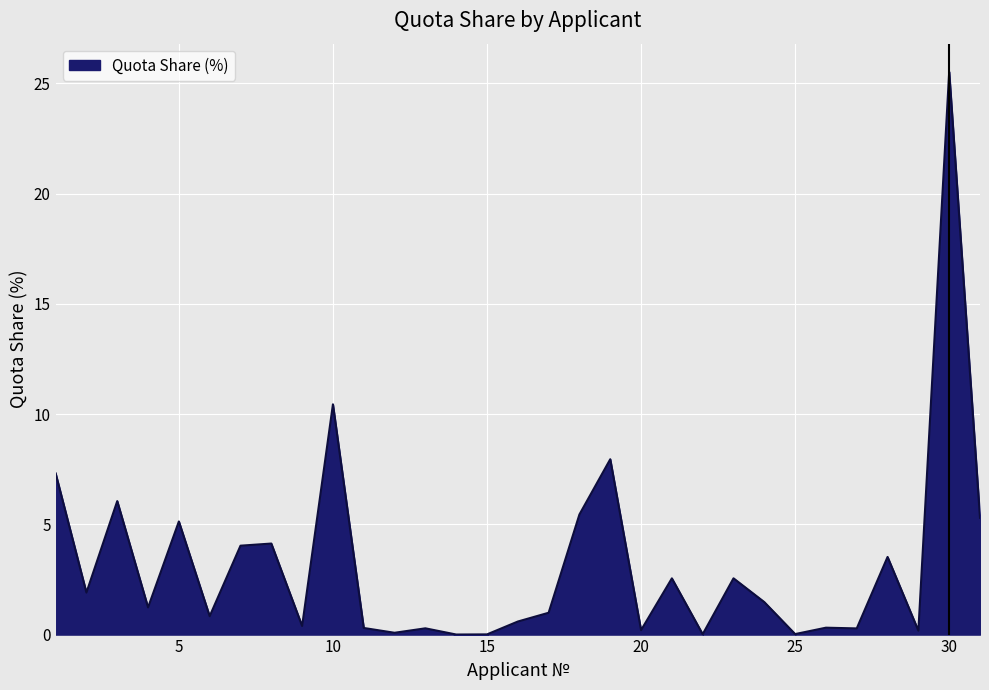

Reading left to right, transcribe all the data shown in this chart.

7.3	1.9	6.1	1.2	5.1	0.8	4.0	4.1	0.4	10.4	0.3	0.1	0.3	0.0	0.0	0.6	1.0	5.4	8.0	0.2	2.5	0.0	2.6	1.5	0.0	0.3	0.3	3.5	0.2	25.5	5.3